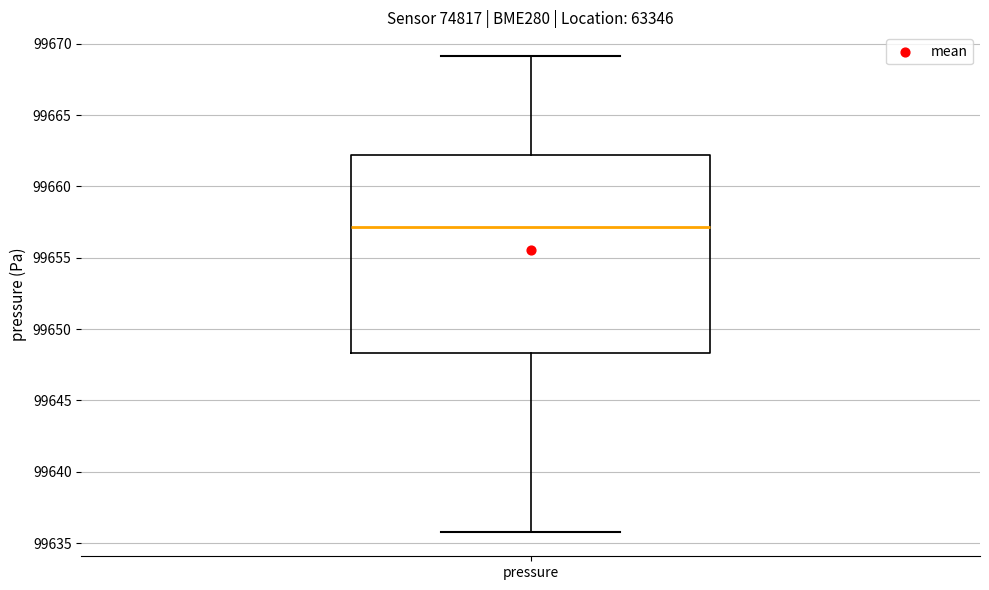

Read this box plot against the y-axis: the position of the median line, the range covered by the box, and the ends of both whiskers. The values are not printed on the chart, so give them approximately, as read against the axis.

median 99657.0, box 99648.5 to 99662.0, whiskers 99636.0 to 99669.0